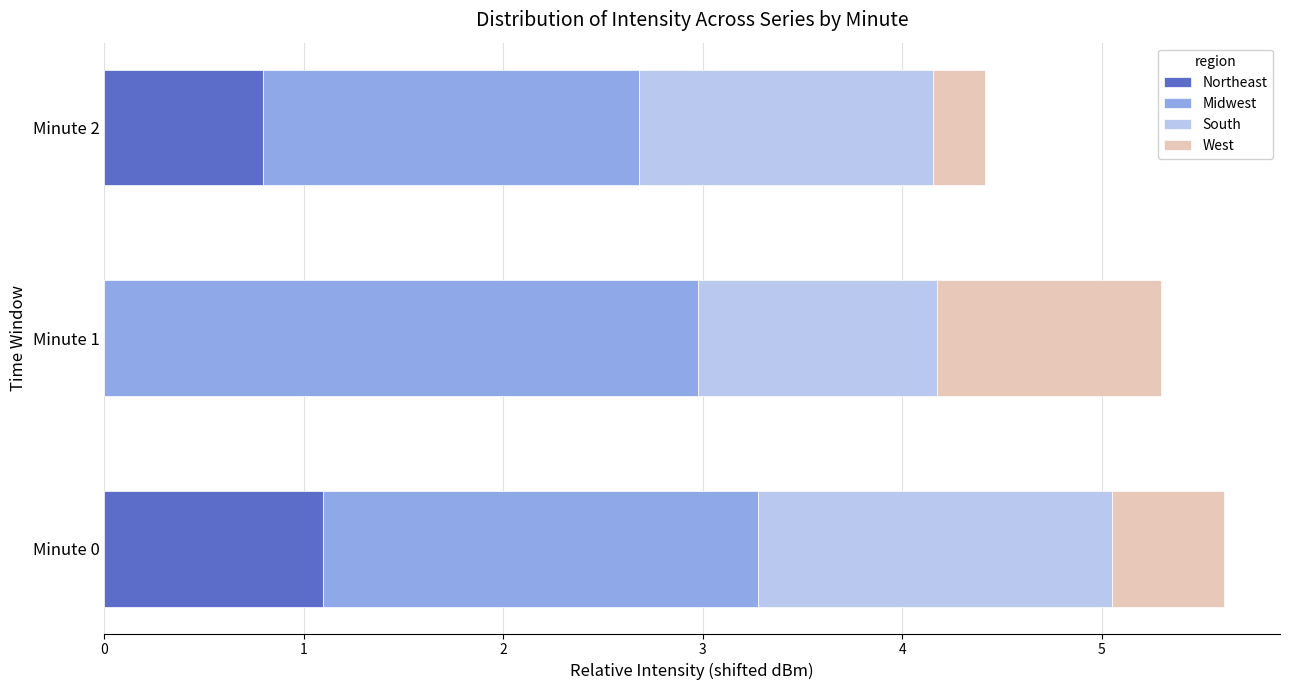

Read the Northeast value at Minute 2.

0.8